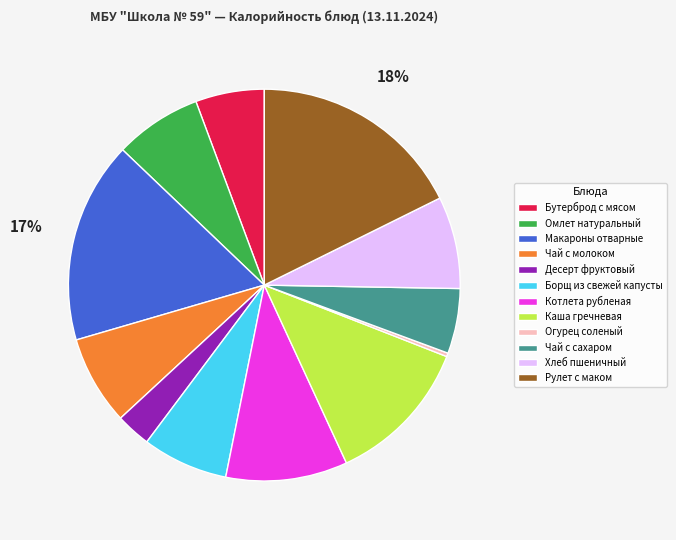

What is the smallest slice in the pie chart?

Огурец соленый